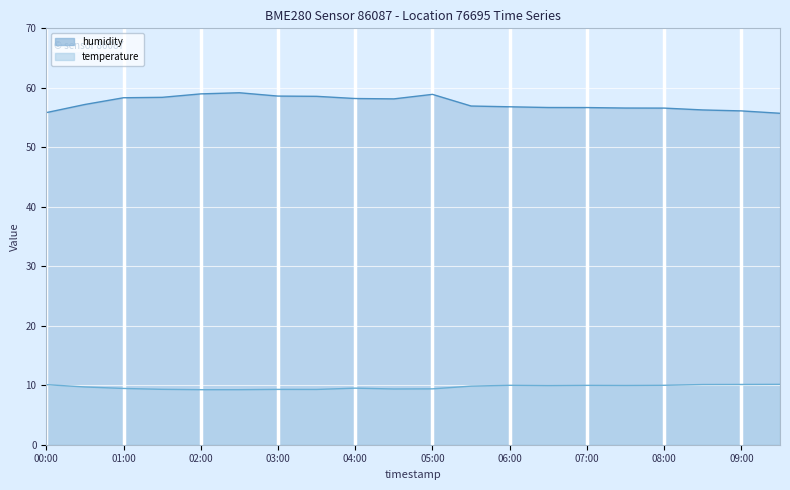

What is the difference between the maximum and minimum values in the humidity series?

3.5